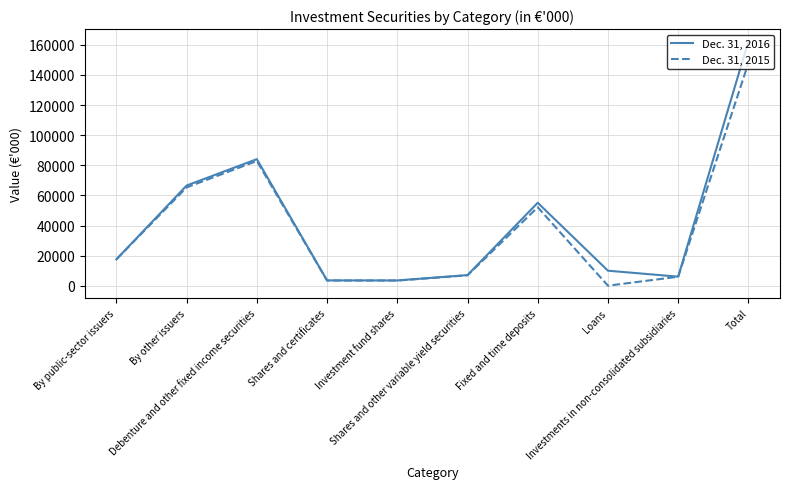

At Fixed and time deposits, list the series in order from smallest to largest.

Dec. 31, 2015, Dec. 31, 2016